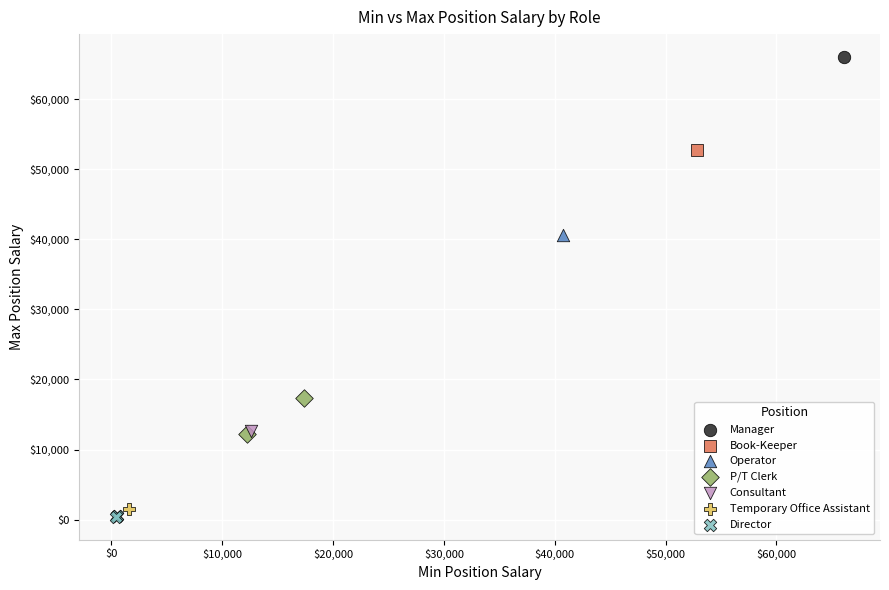

What are all the series names shown in the legend?

Manager, Book-Keeper, Operator, P/T Clerk, Consultant, Temporary Office Assistant, Director